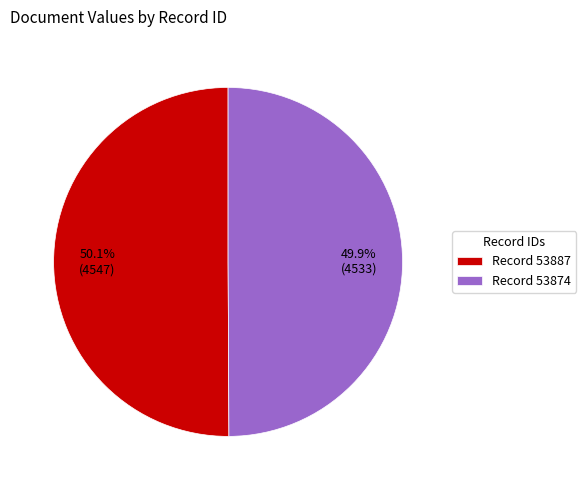

How much of the chart is everything except Record 53874?

50.1%